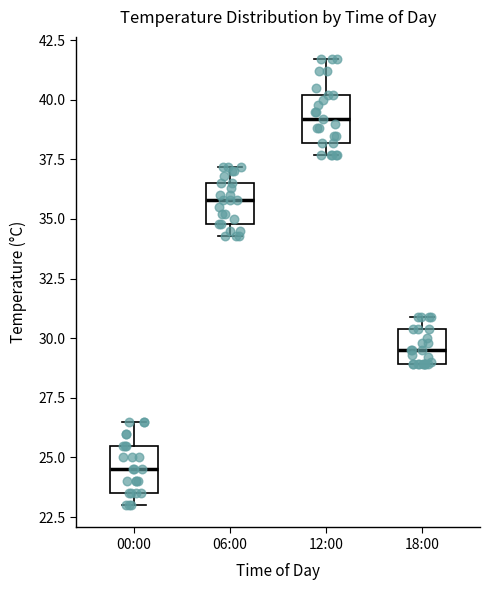

Where is the upper edge of the box for 00:00 on the y-axis? The values are not printed on the chart, so give them approximately, as read against the axis.

25.5